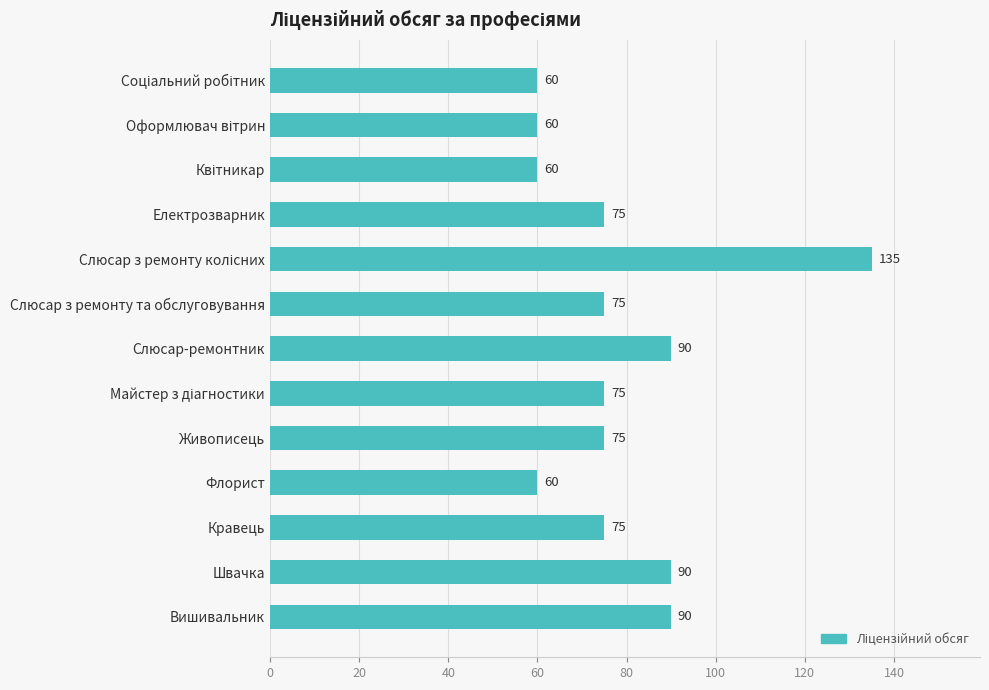

What is the label of the 6th bar from the top?

Слюсар з ремонту та обслуговування